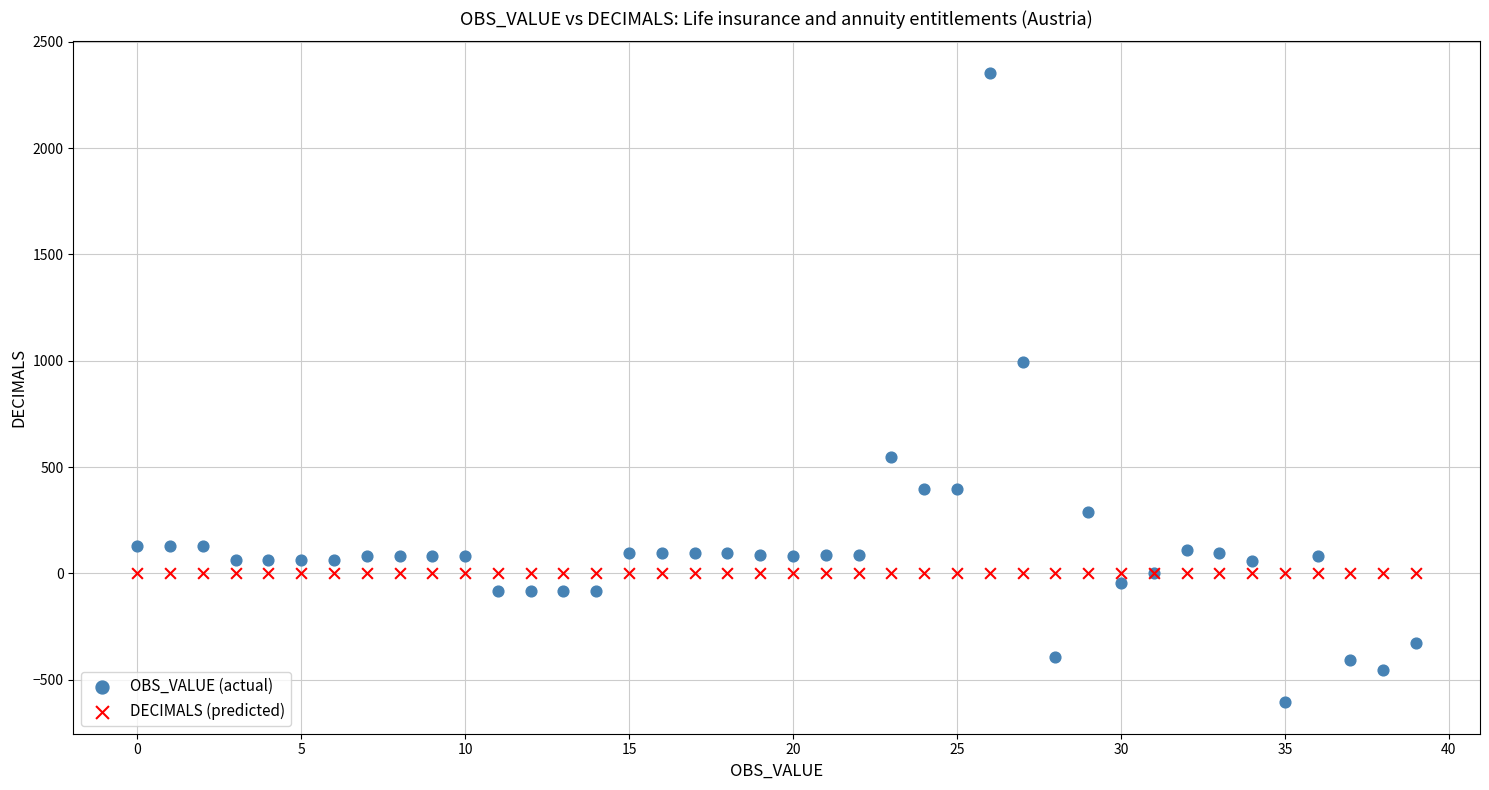

What are all the series names shown in the legend?

OBS_VALUE (actual), DECIMALS (predicted)